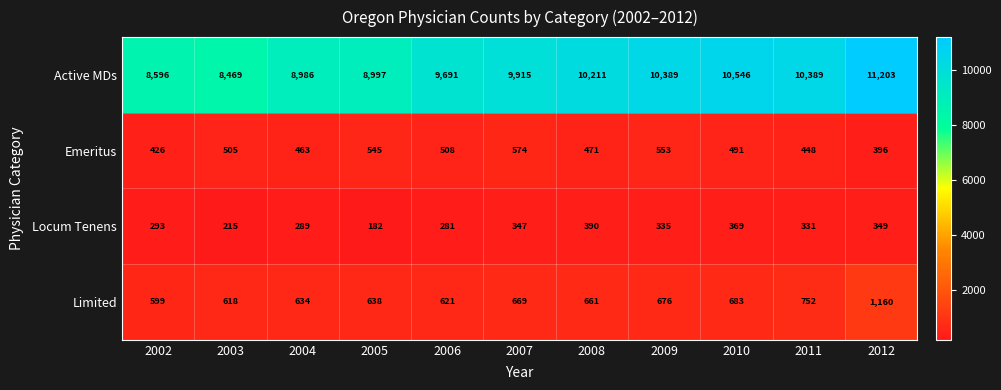

The value of Locum Tenens at 2006 is 281. True or false?

True